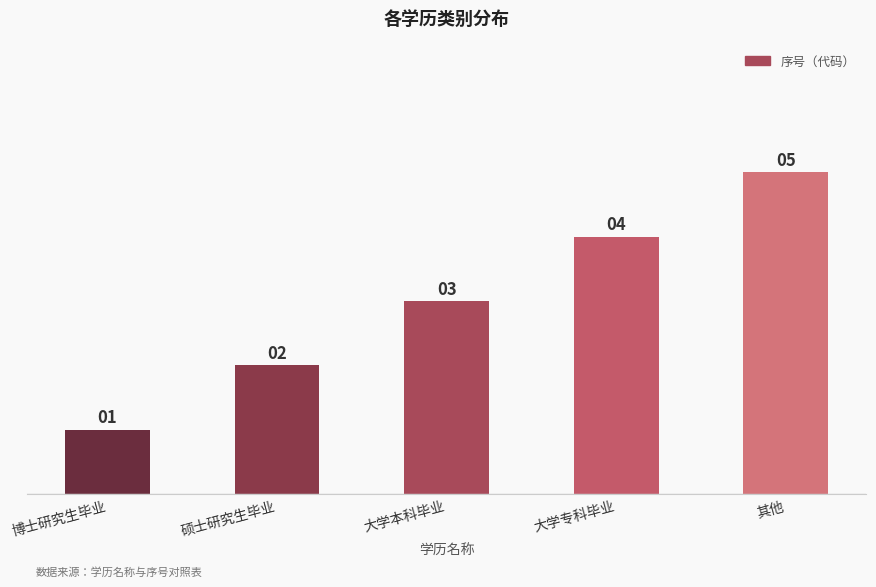

Approximately how many times larger is the value at 大学本科毕业 compared to 其他?

0.6